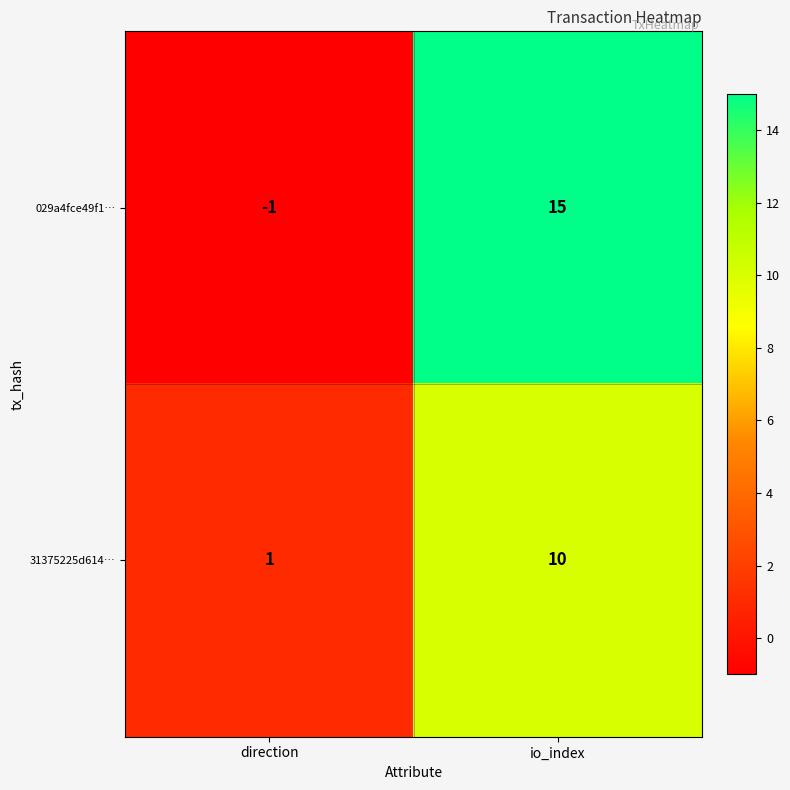

The 029a4fce49f1… series shows 0 at direction. True or false?

False